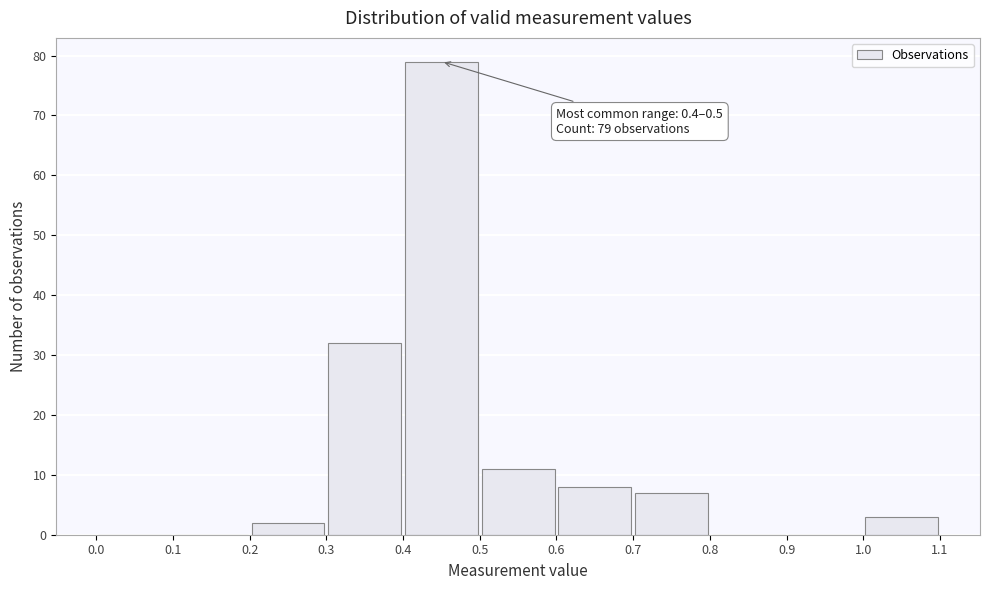

Which range on the x-axis has the tallest bar?

0.4 to 0.5